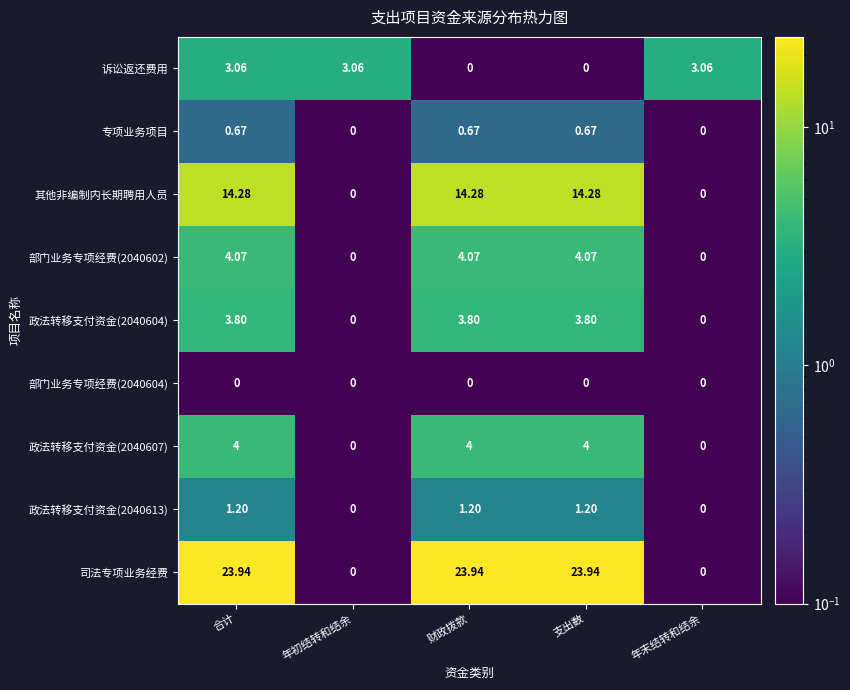

Which series has the largest total across all categories?

司法专项业务经费